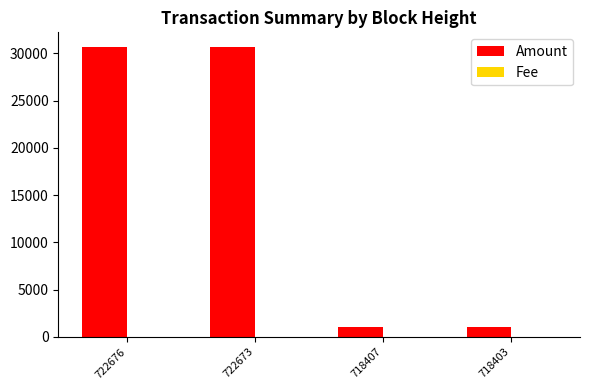

True or false: Amount has a value of 30688.0 at 722673.

True